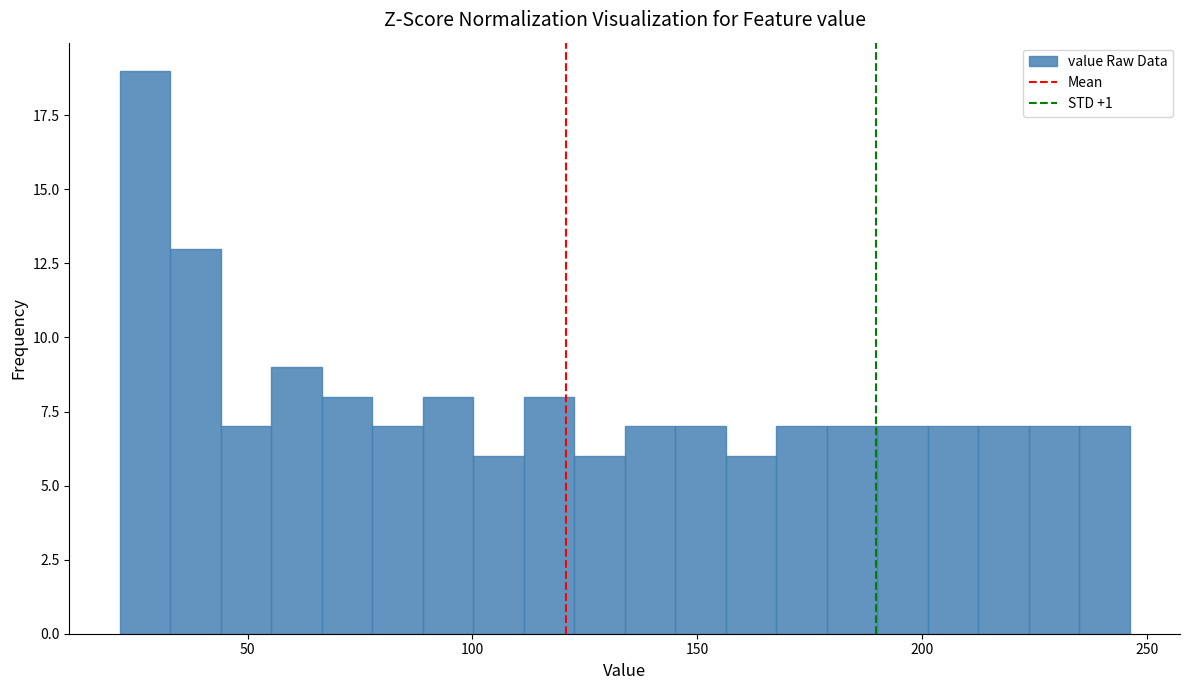

Around what value on the x-axis is the tallest bar? Give the approximate position of its centre, as read against the axis.

25